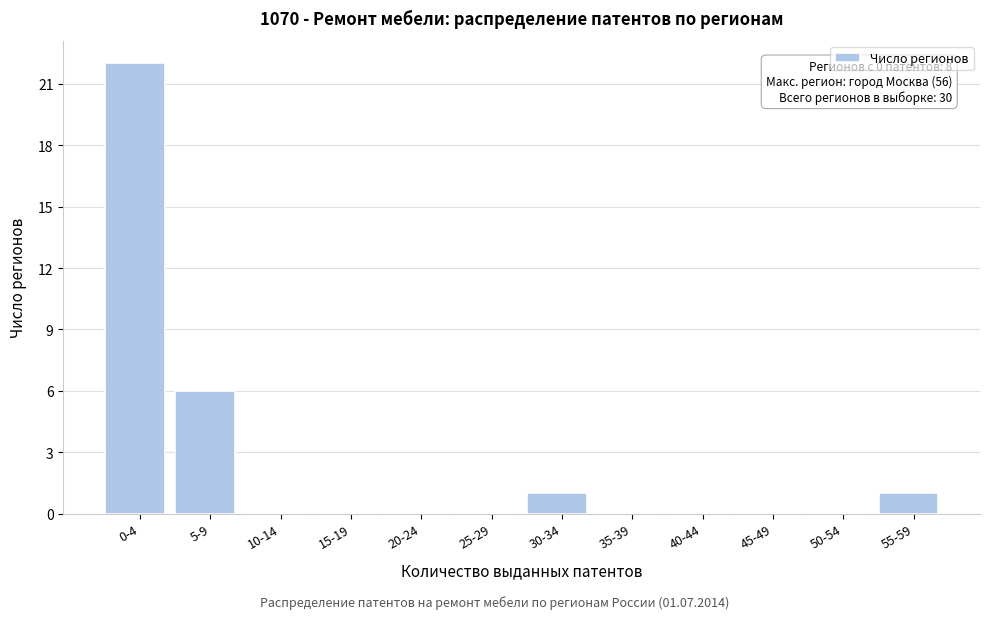

Reading right to left, extract all data points from this chart.

55-59=1	50-54=0	45-49=0	40-44=0	35-39=0	30-34=1	25-29=0	20-24=0	15-19=0	10-14=0	5-9=6	0-4=22